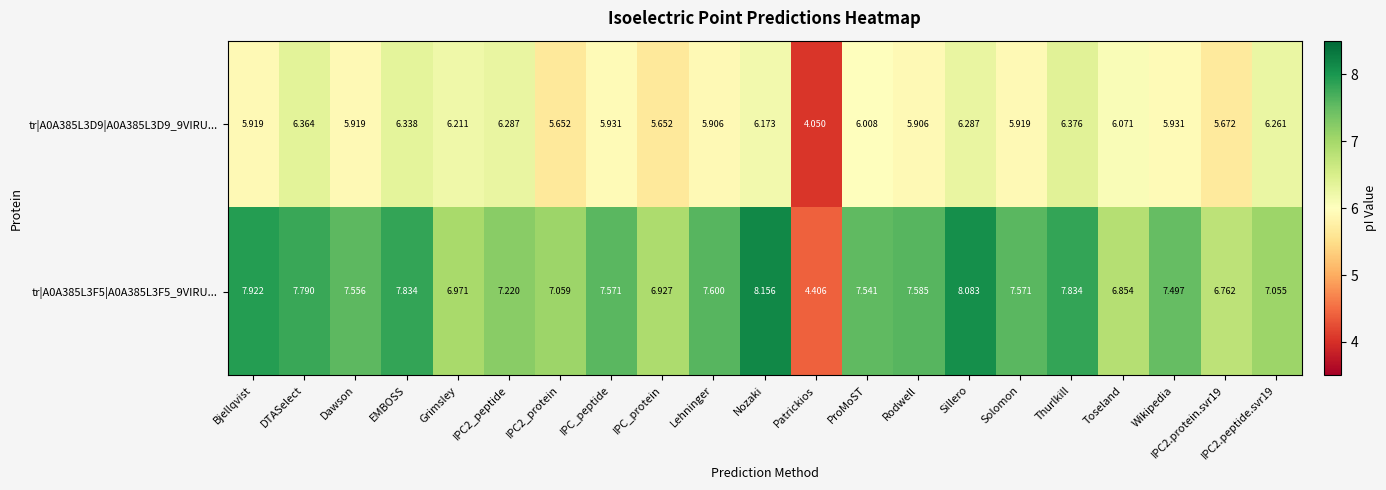

Which category has the highest value in the tr|A0A385L3F5|A0A385L3F5_9VIRU... series?

Nozaki